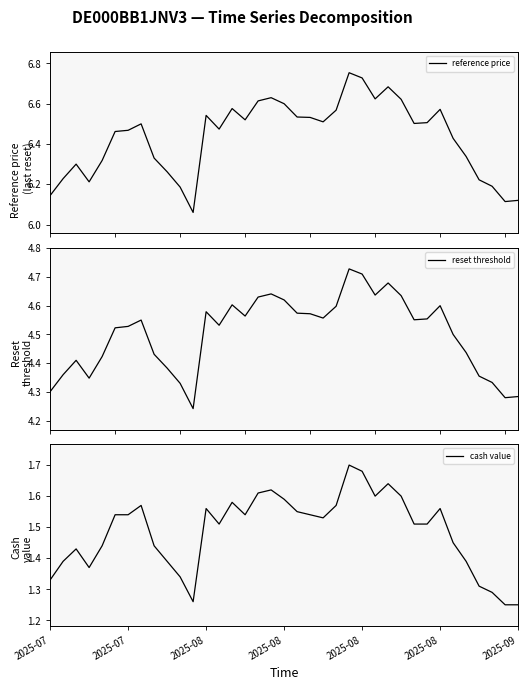

The value of cash value at 14 is 0.7. True or false?

False